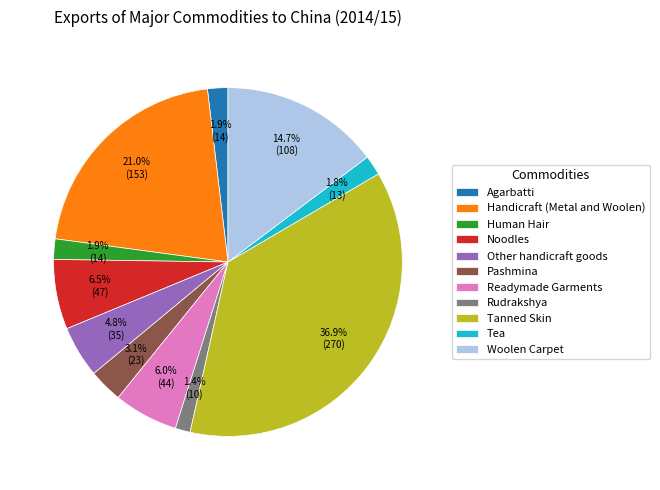

What percentage is NOT represented by Agarbatti?

98.1%